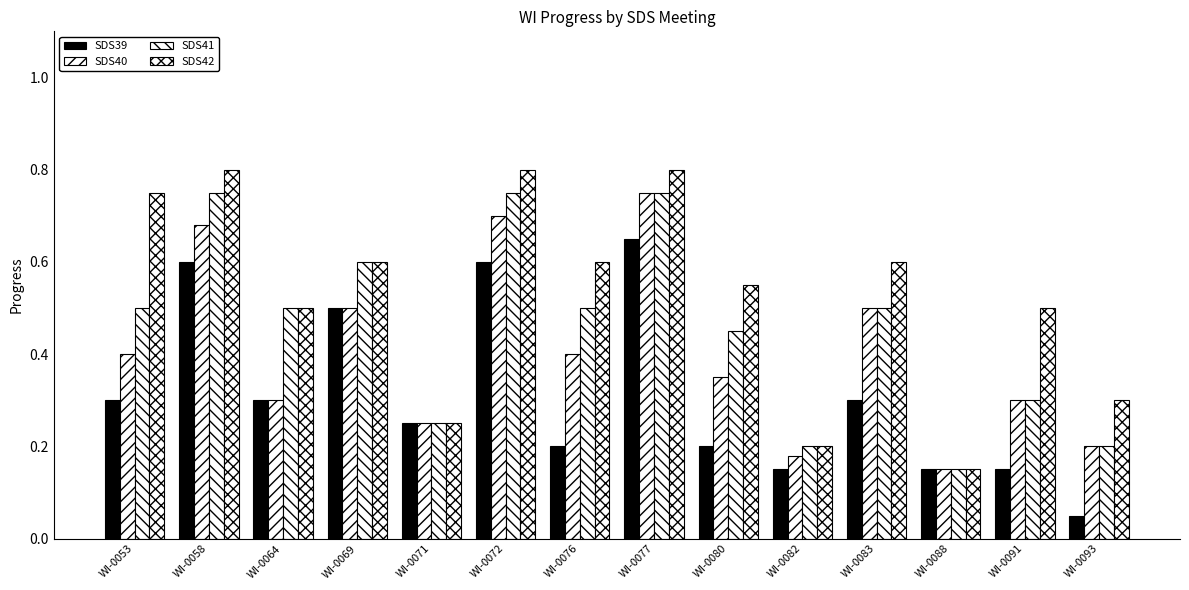

What is the highest value of the SDS40 series?

0.8